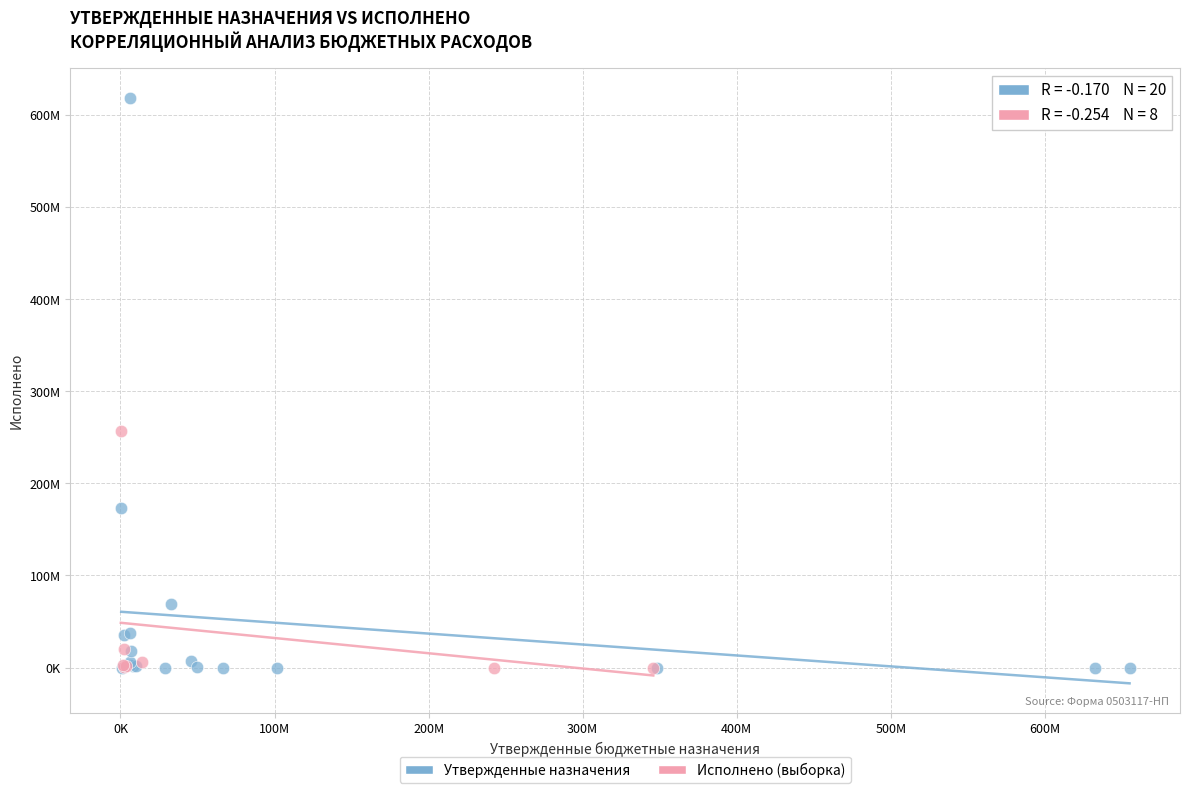

What are all the series names shown in the legend?

Утвержденные назначения, Исполнено (выборка)